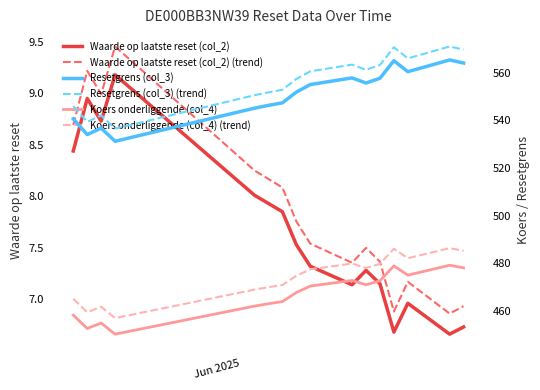

True or false: Waarde op laatste reset (col_2) (trend) has more than 0 points higher than both neighbors.

True